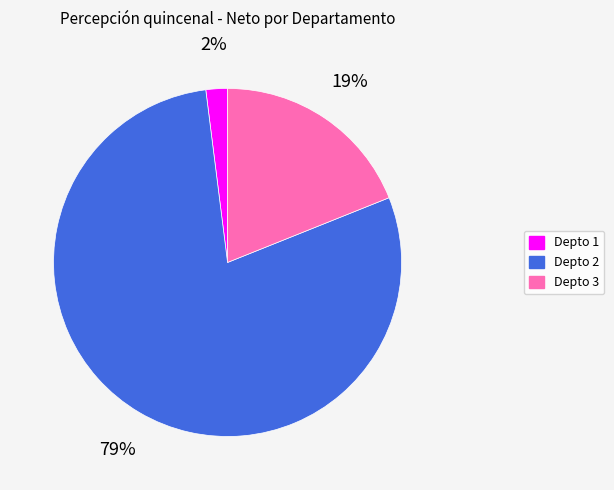

To the nearest percent, what is the average slice percentage?

33%